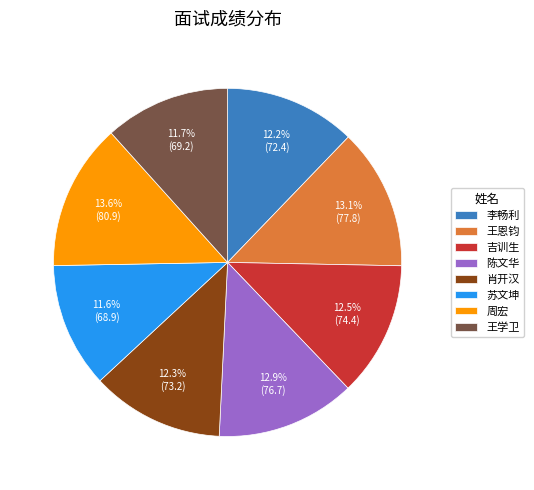

Do 李畅利 and 吉训生 together represent more than half of the pie?

No